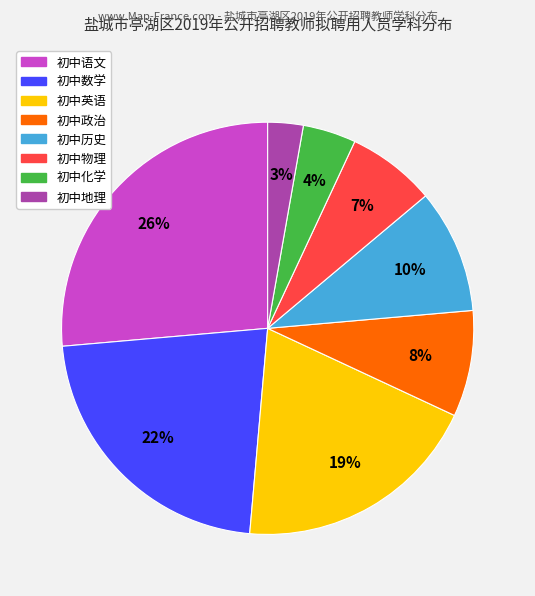

To the nearest percent, what is the difference between the 初中物理 and 初中历史 slice percentages?

3%